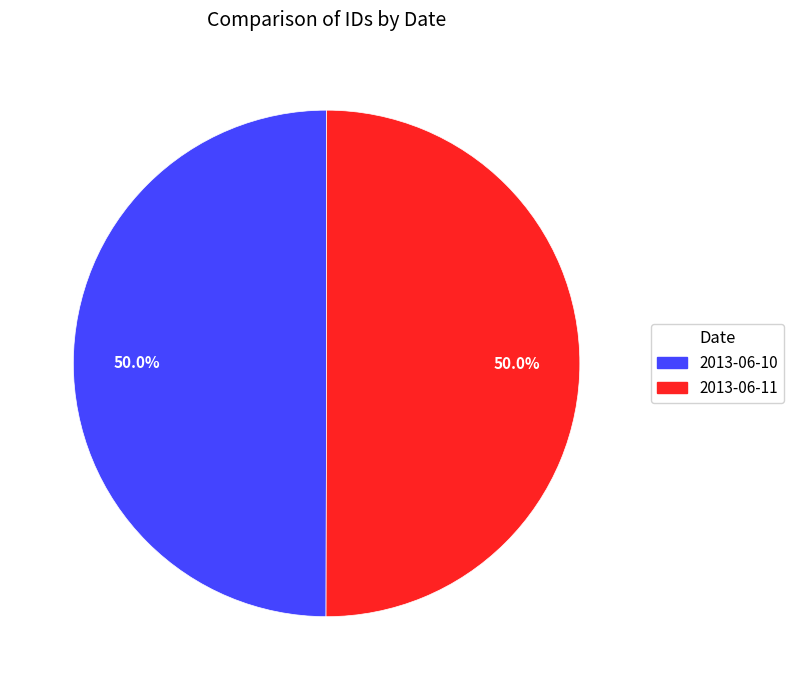

Approximately how many times larger is the value at 2013-06-10 compared to 2013-06-11?

1.0